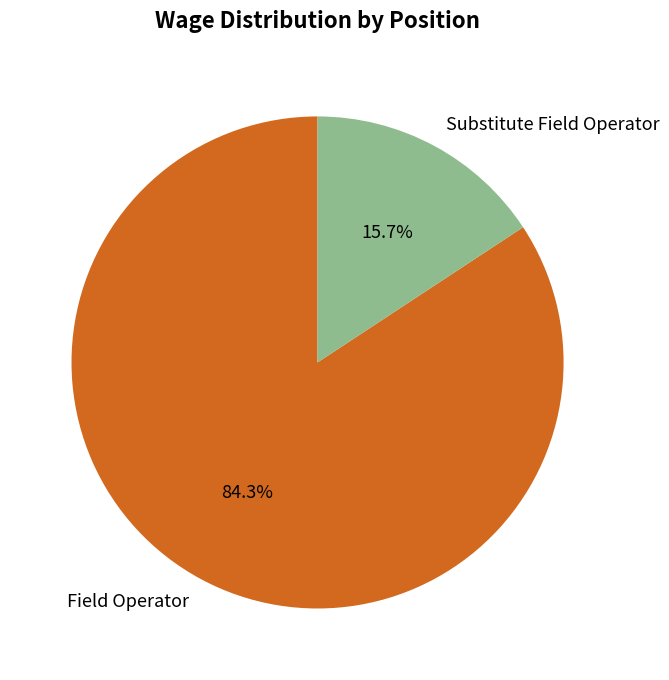

Between Substitute Field Operator and Field Operator, which is larger?

Field Operator